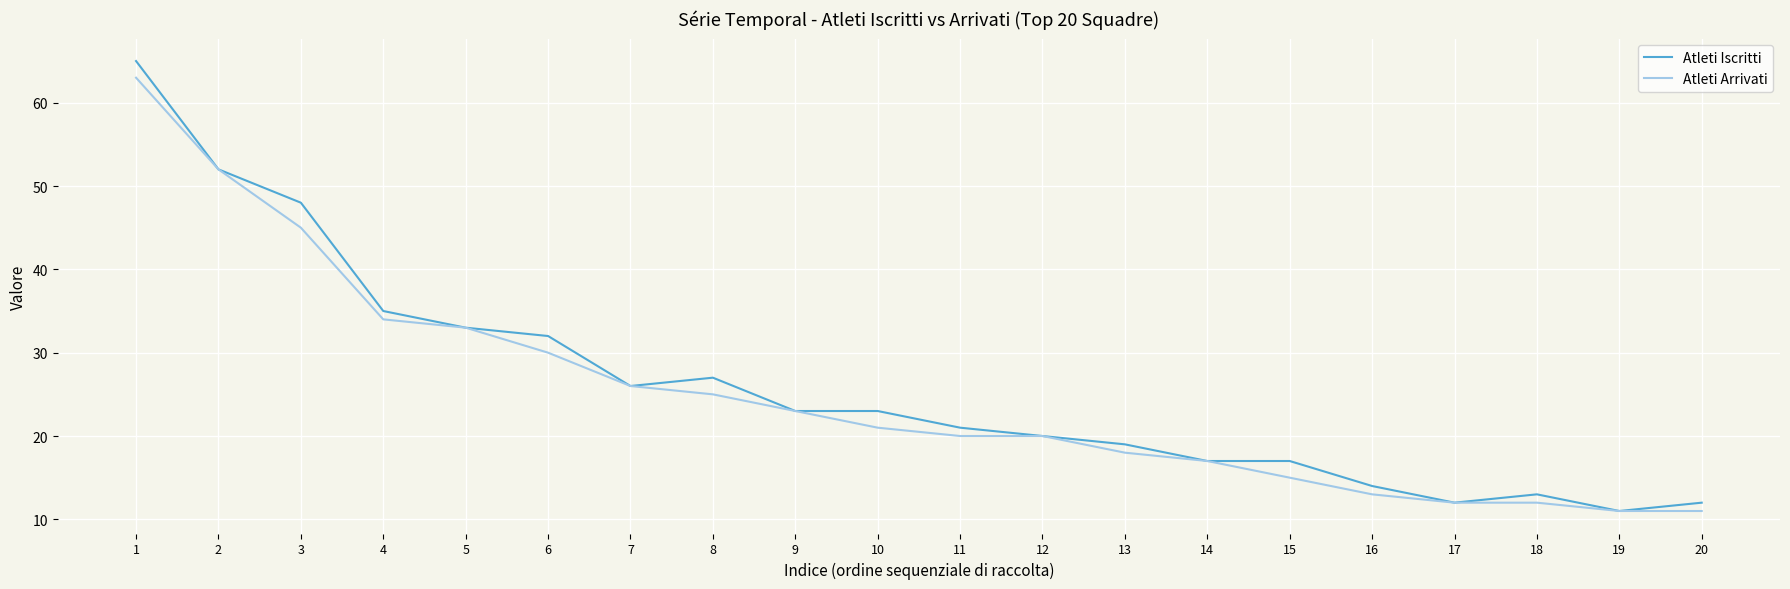

Is the value of Atleti Arrivati at 12 greater than the value of Atleti Iscritti at 1?

No